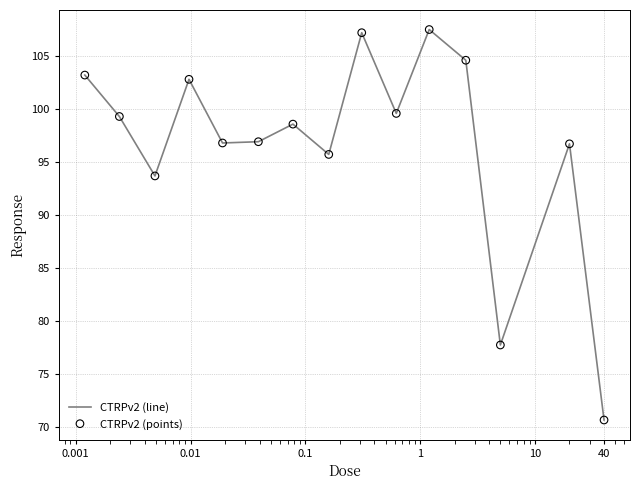

What is the smallest value displayed?

70.6